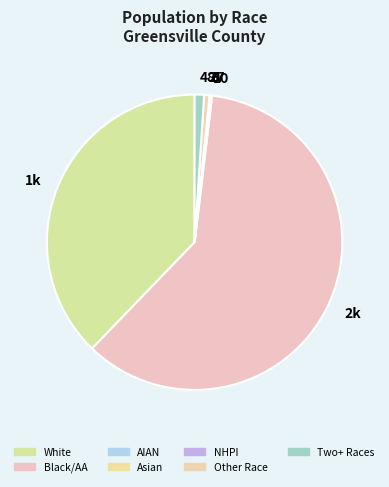

Which slice represents more than half of the pie?

2k